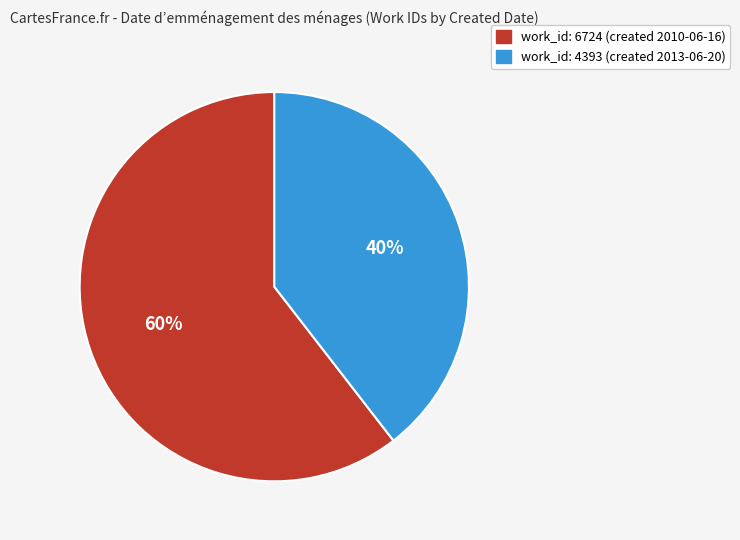

To the nearest percent, what is the average slice percentage?

50%